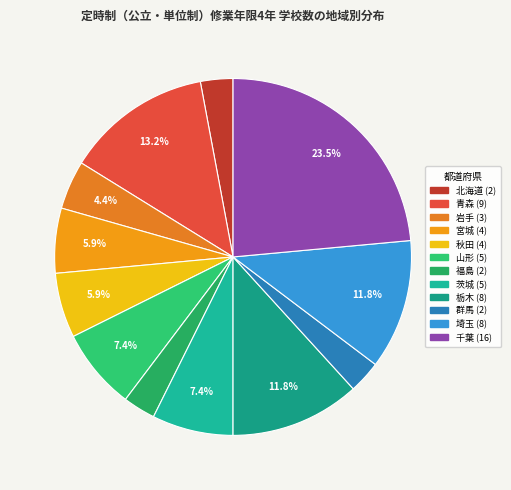

Count the number of slices in the pie.

12